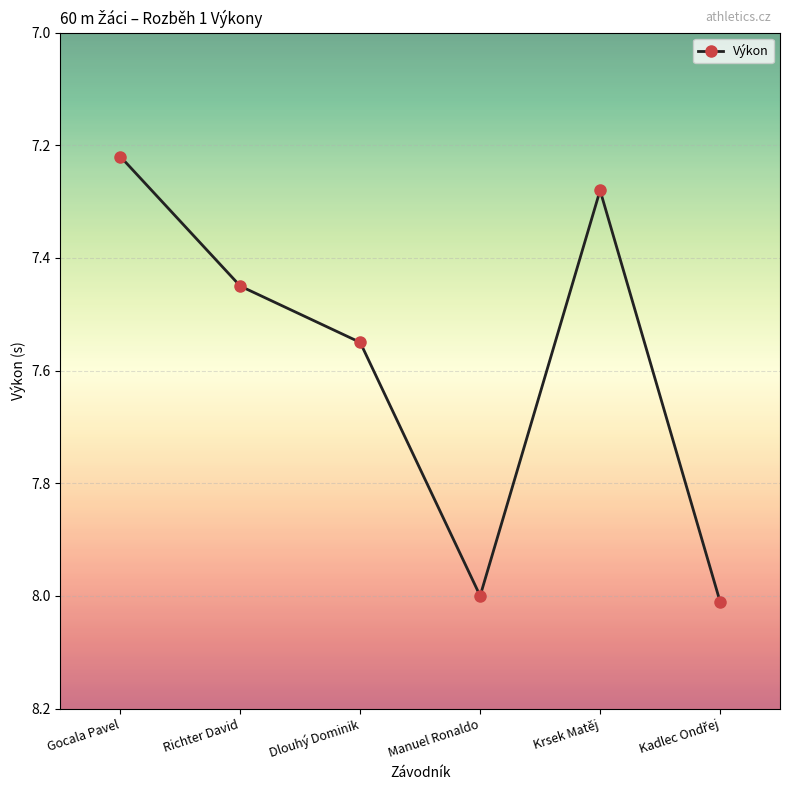

What value does the data have at Manuel Ronaldo?

8.0